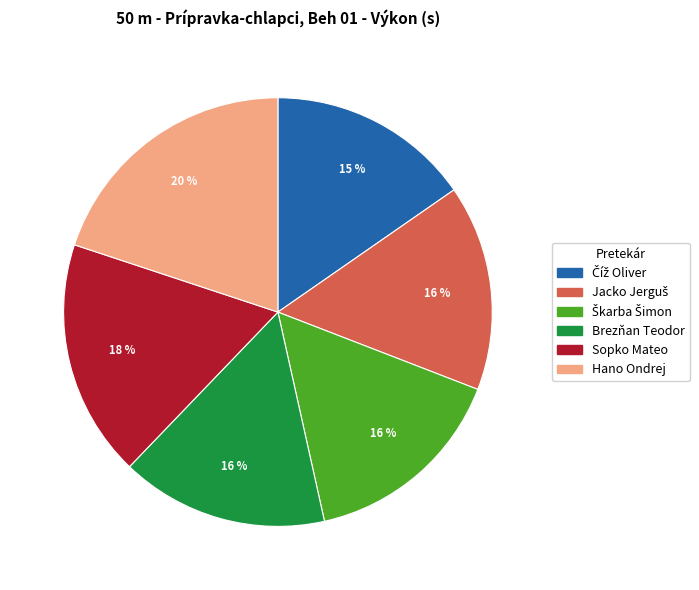

The Sopko Mateo slice represents 18% of the pie. True or false?

True